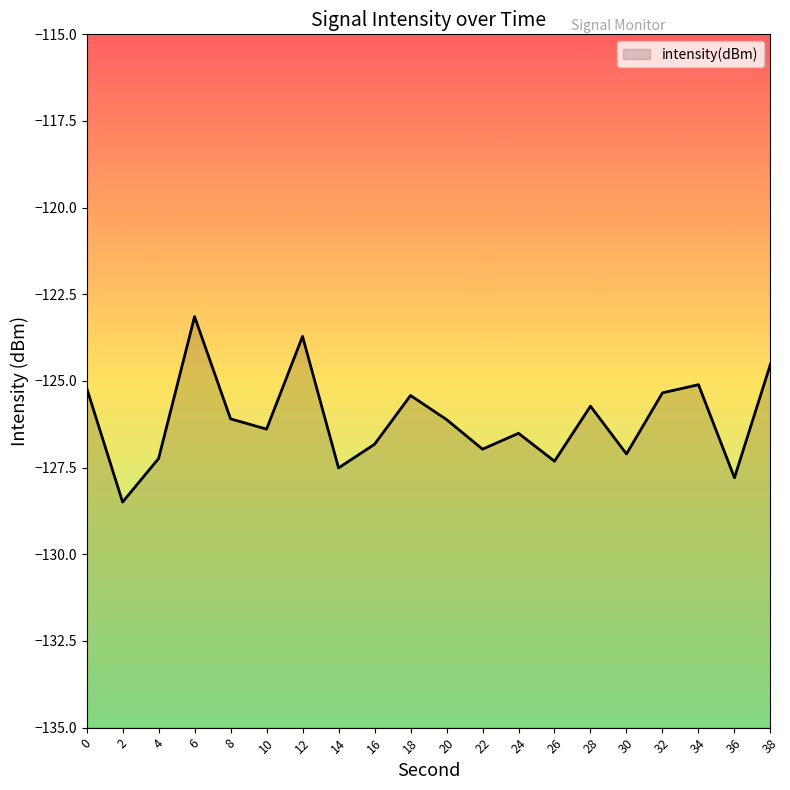

What is the difference between the maximum and minimum values?

5.3